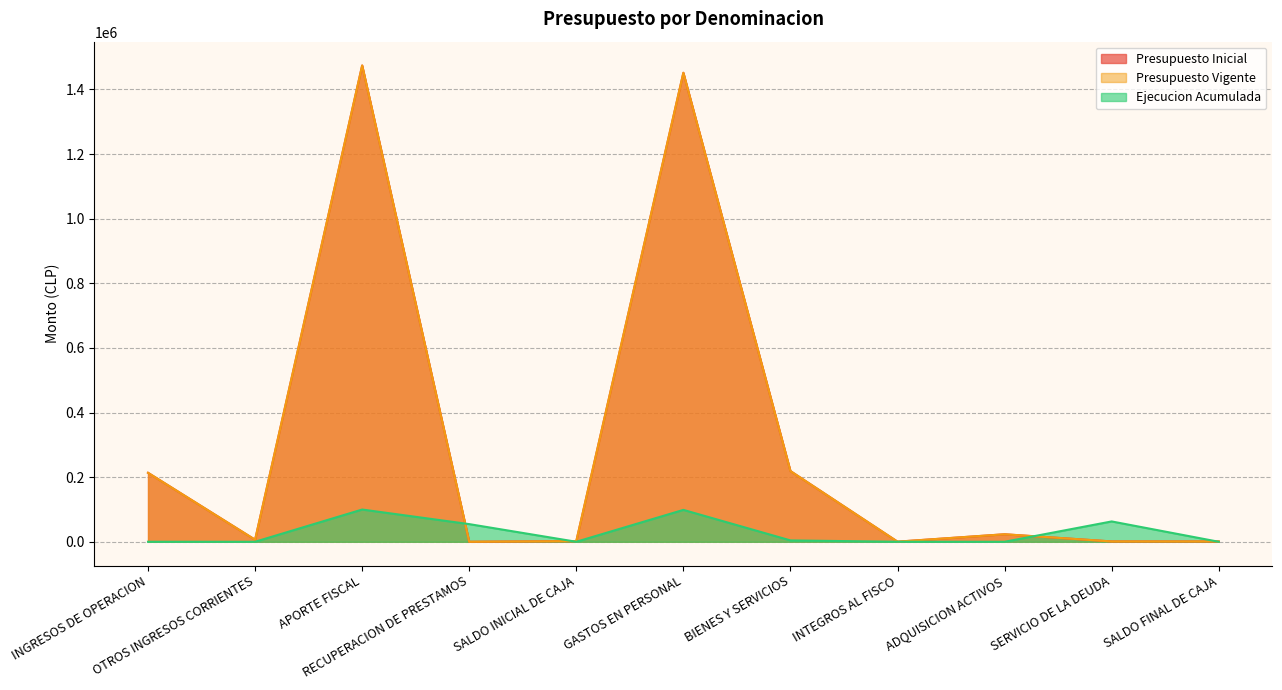

Reading left to right, what are all the values shown in this chart?

Presupuesto Inicial: 213454	6234	1474263	0	2000	1451630	218802	316	23203	1000	1000
Presupuesto Vigente: 213454	6234	1474263	0	2000	1451630	218802	316	23203	1000	1000
Ejecucion Acumulada: 26	0	99788	54634	0	98671	4187	4	0	62927	0